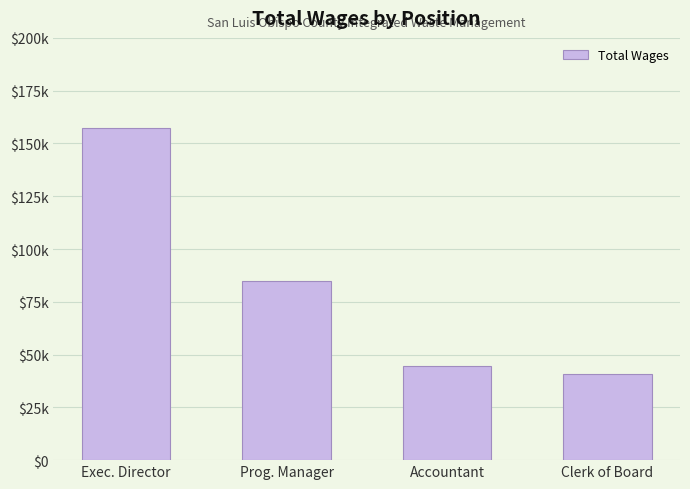

Are the bars horizontal?

No